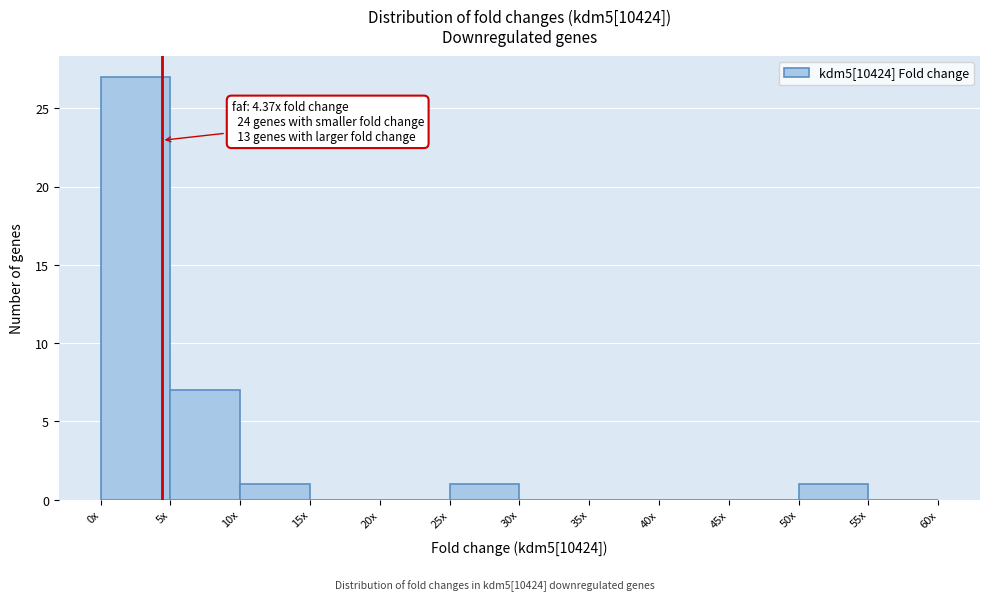

Reading left to right, extract all data points from this chart.

0x=27	5x=7	10x=1	15x=0	20x=0	25x=1	30x=0	35x=0	40x=0	45x=0	50x=1	55x=0